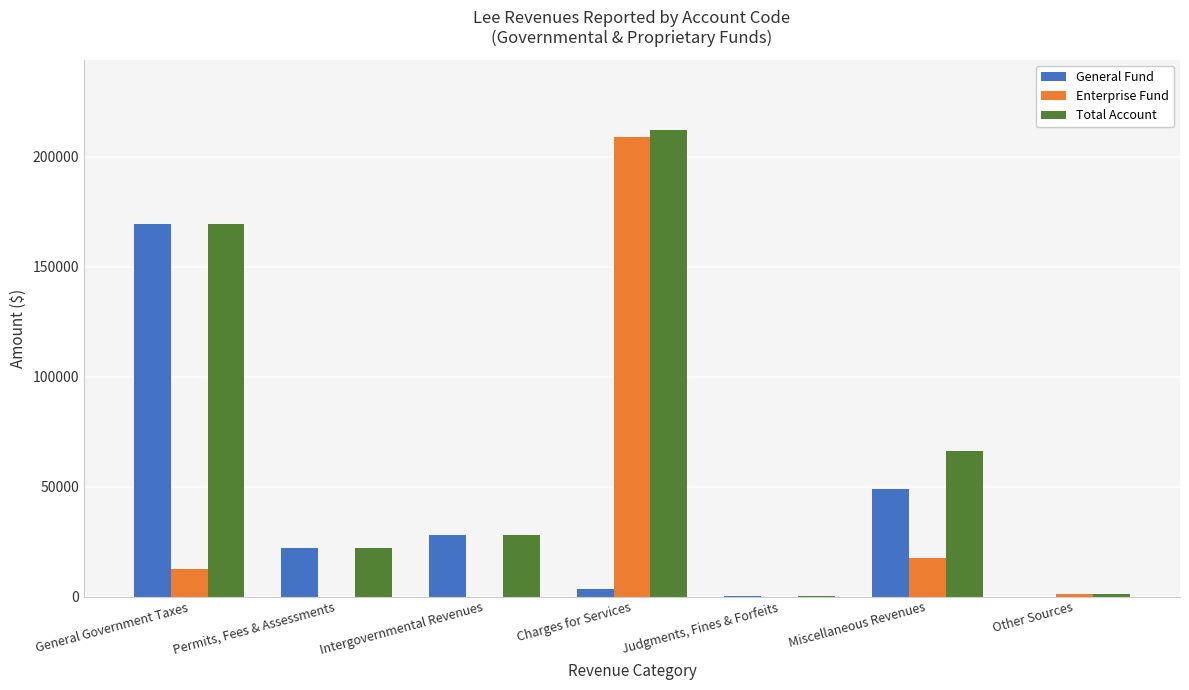

At which category is the sum across all series the highest?

Charges for Services